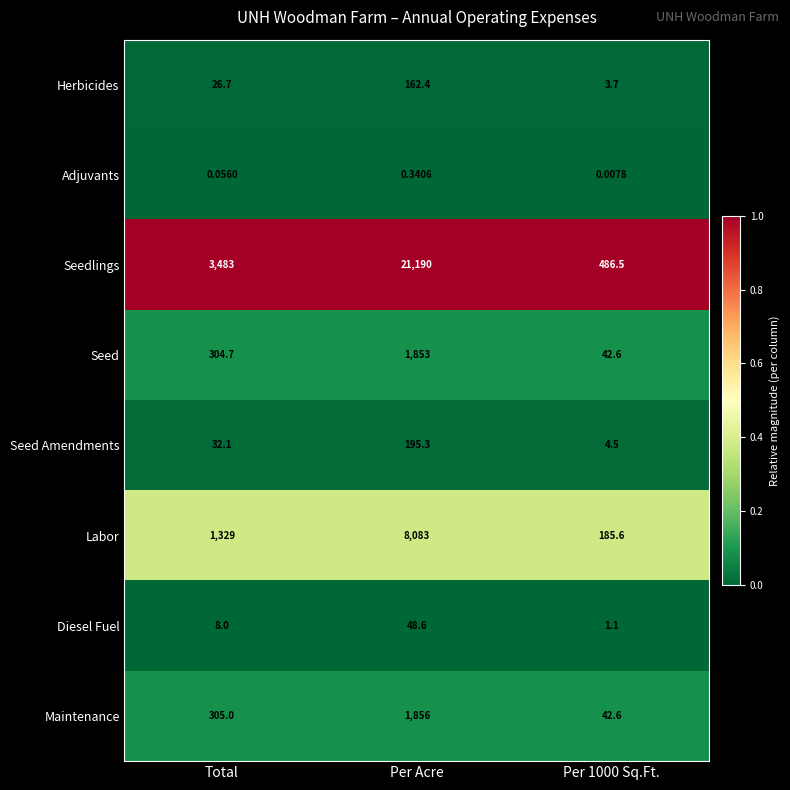

Count the number of data series in this chart.

8